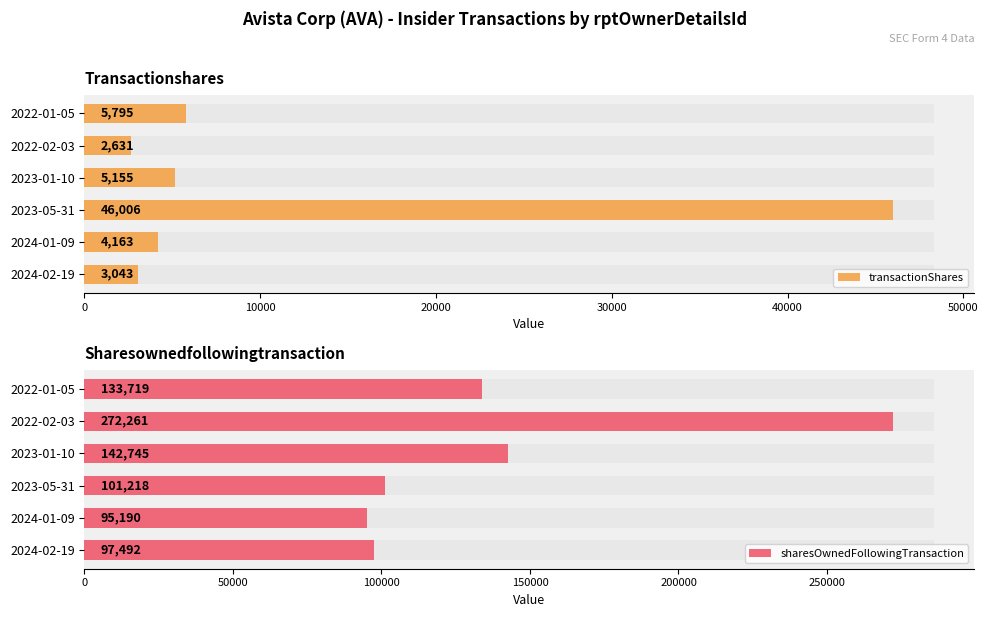

What is the average value of the transactionShares series?

11132